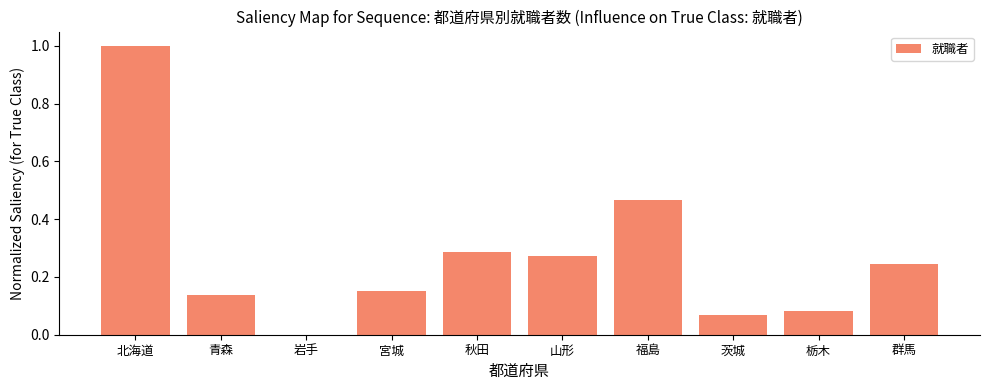

What is the sum of all values?

2.7